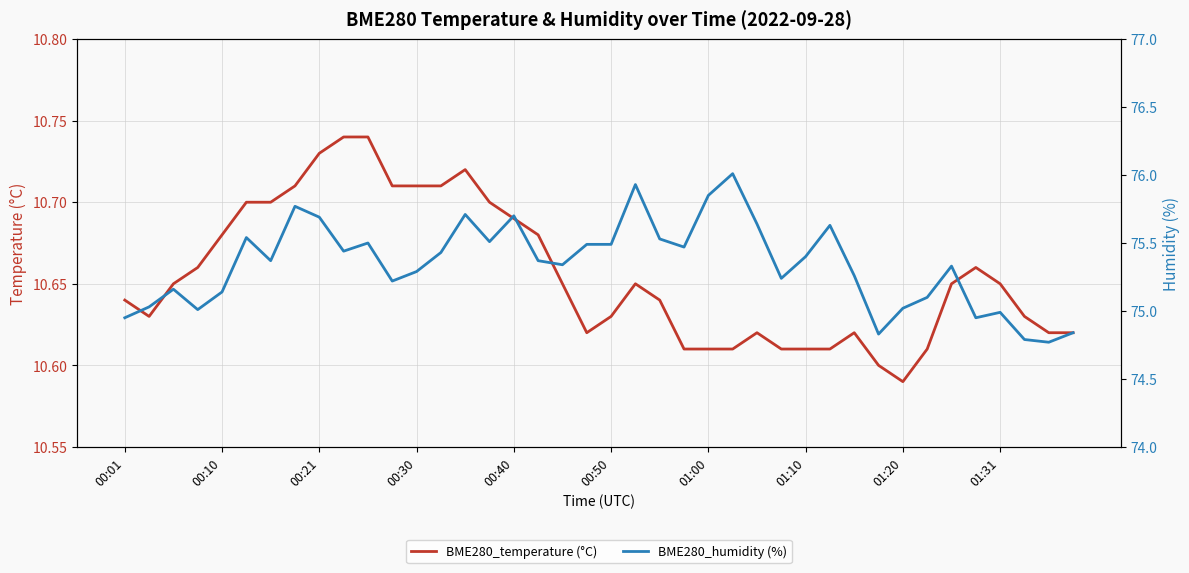

True or false: BME280_temperature (°C) and BME280_humidity (%) intersect in this chart.

False